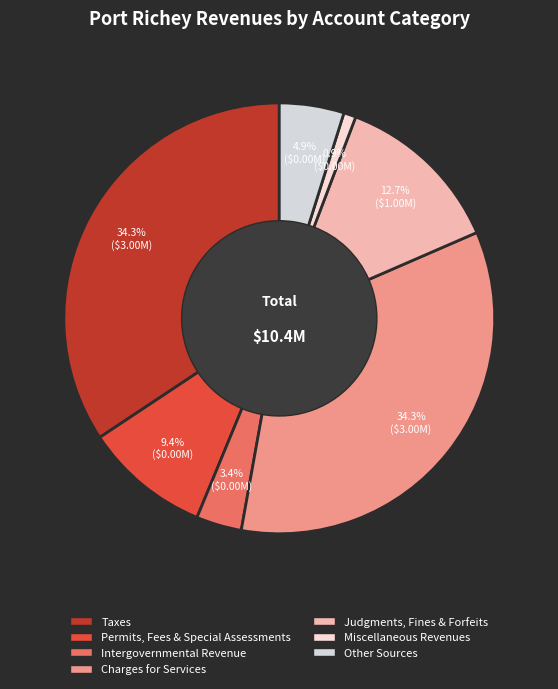

Which category has the biggest portion of the pie?

Charges for Services